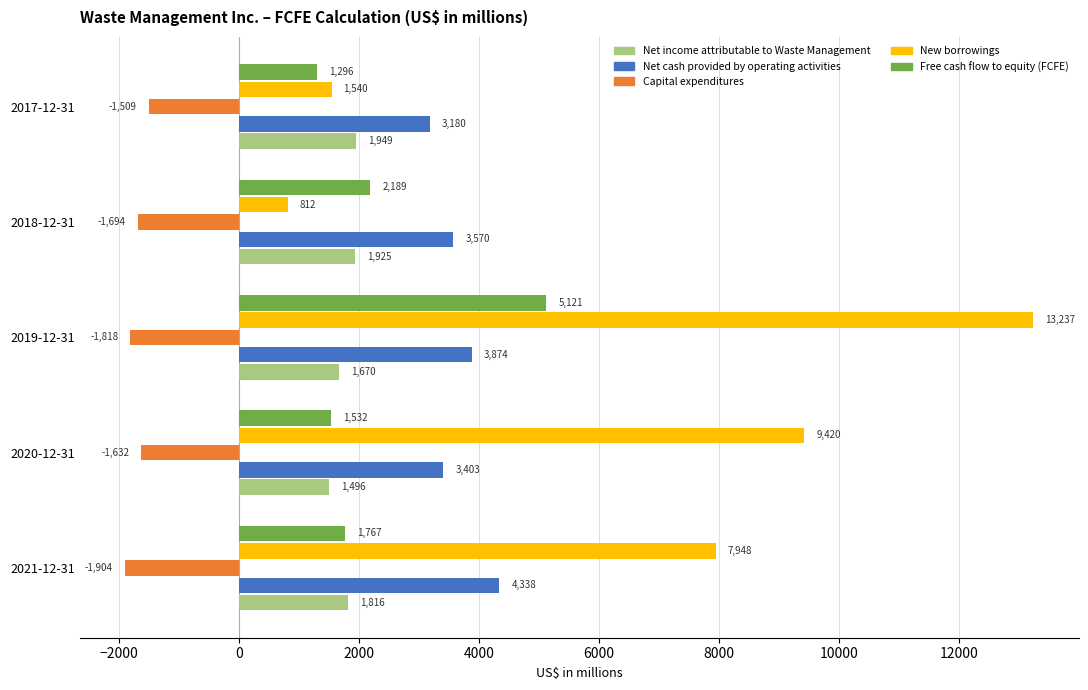

List the series in order of their peak value, lowest first.

Capital expenditures, Net income attributable to Waste Management, Net cash provided by operating activities, Free cash flow to equity (FCFE), New borrowings